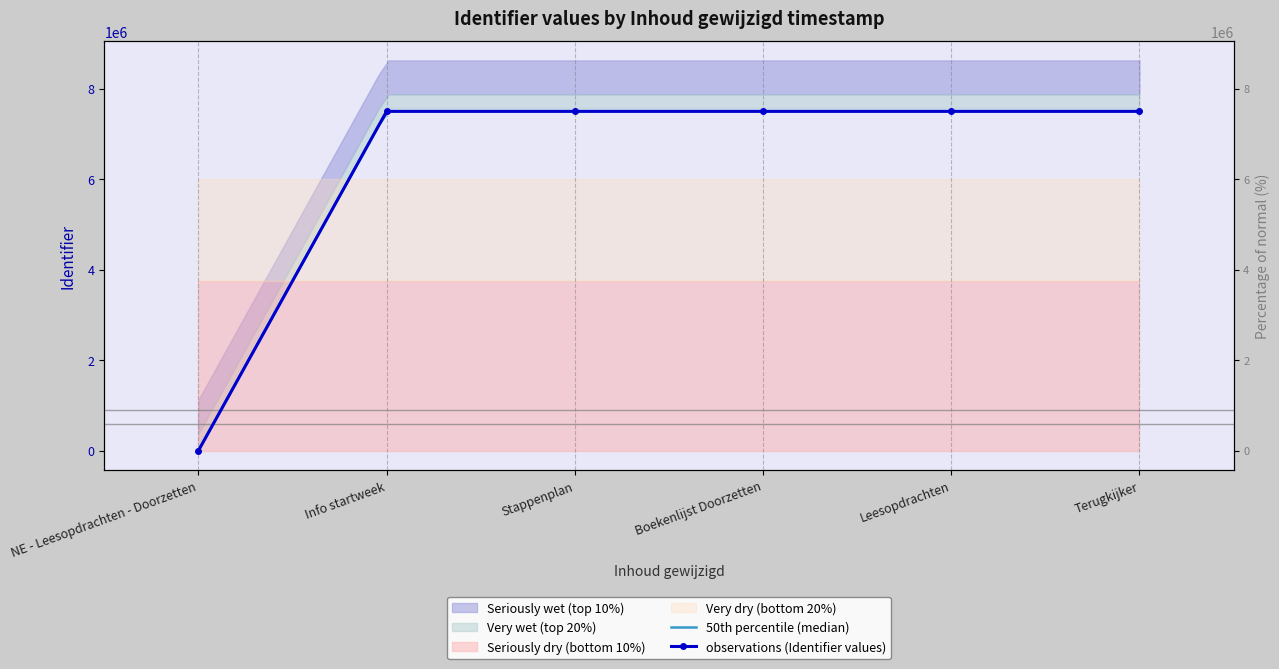

Count the number of values greater than 7497628.

2